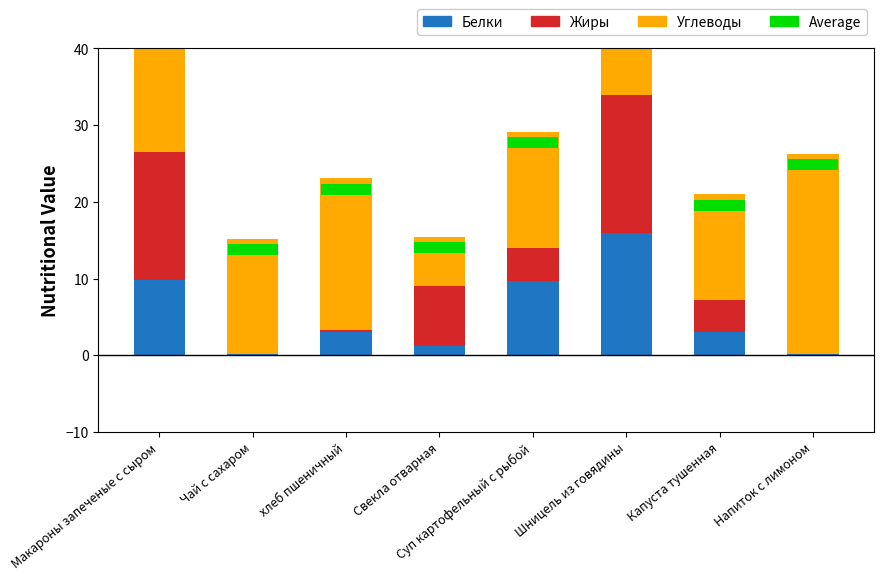

Which series has the widest spread of Y values?

Углеводы